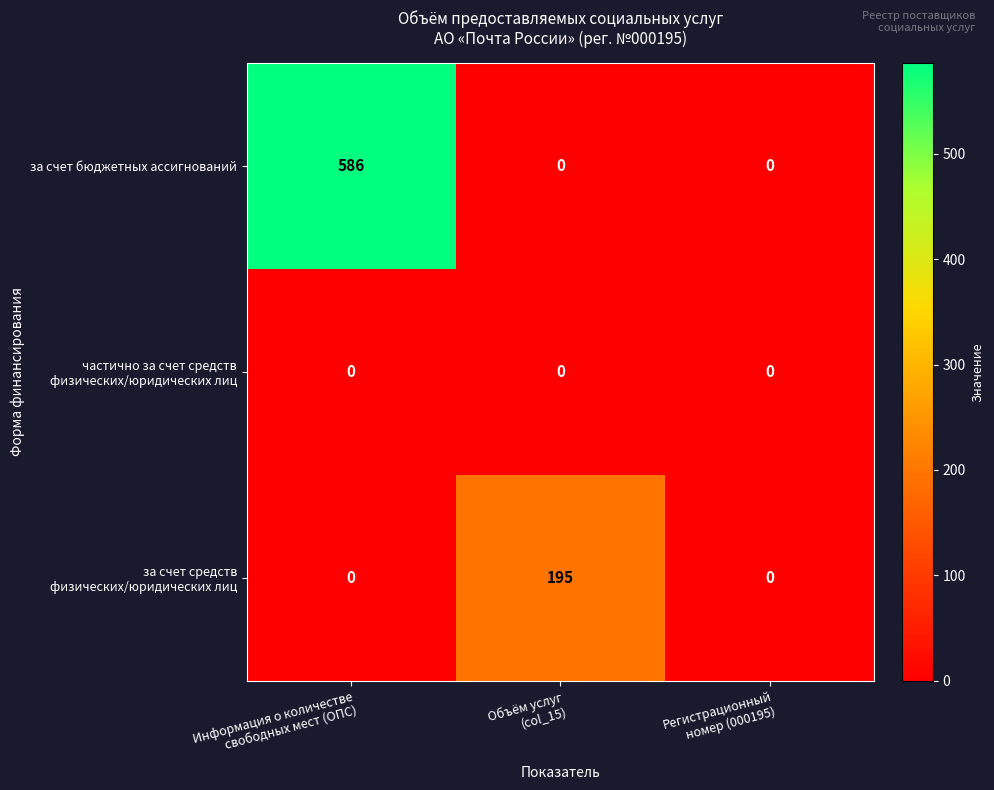

What is the average value of the за счет бюджетных ассигнований series?

195